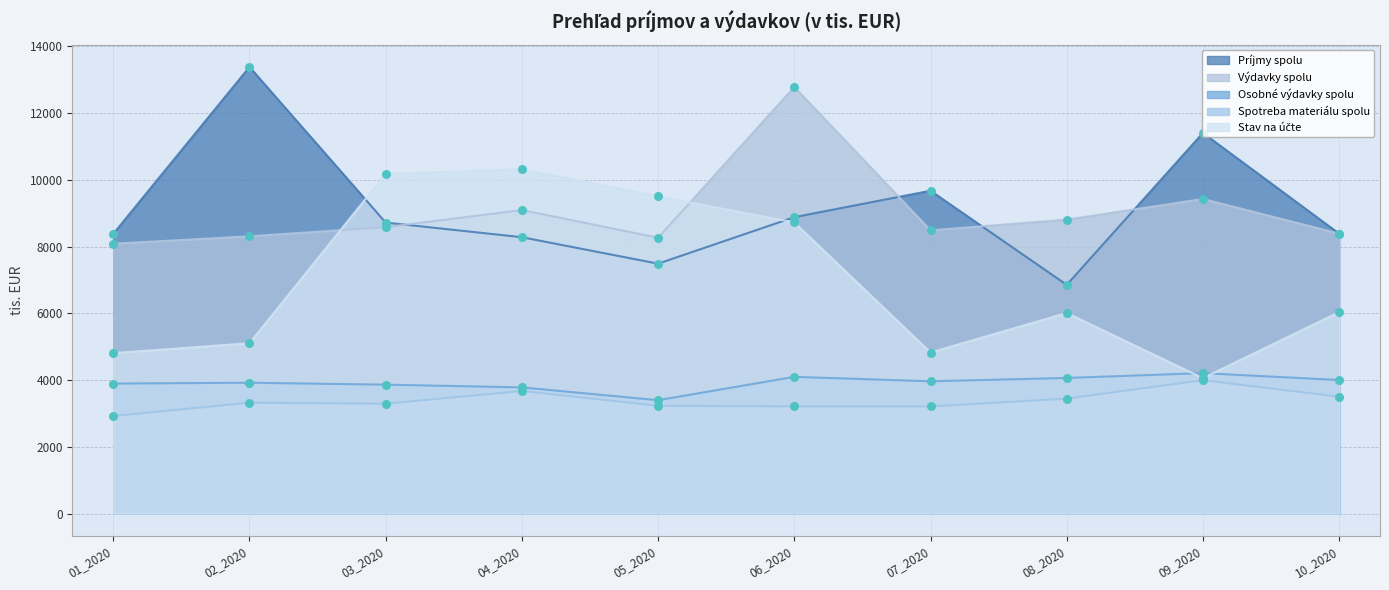

Is the value of Príjmy spolu at 03_2020 greater than the value of Spotreba materiálu spolu at 02_2020?

Yes